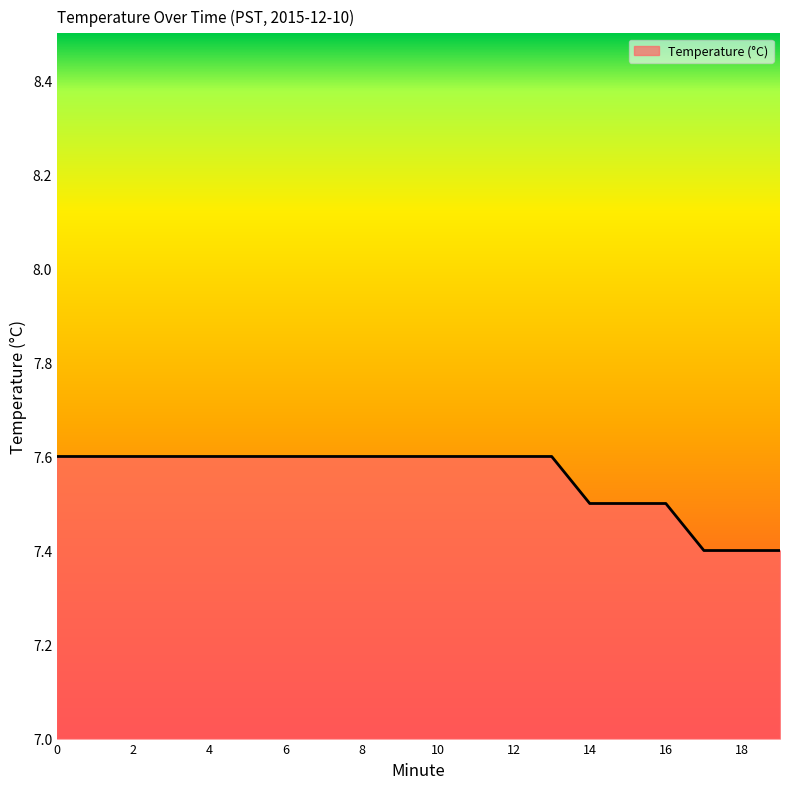

What is the smallest value displayed?

7.4